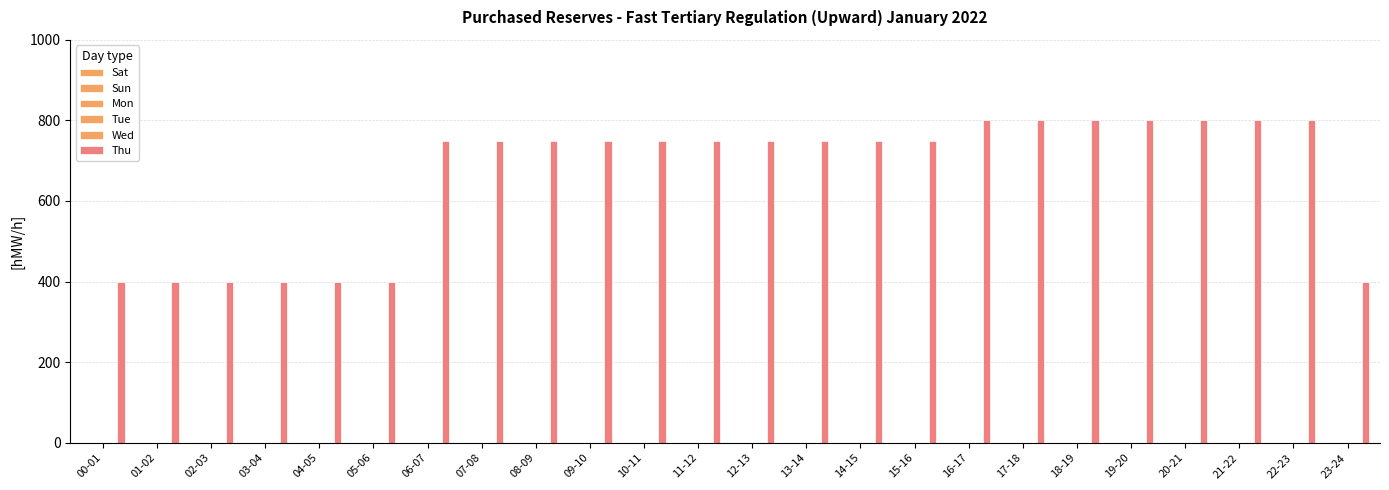

Reading left to right, extract all data points from this chart.

Sat: 00-01=0	01-02=0	02-03=0	03-04=0	04-05=0	05-06=0	06-07=0	07-08=0	08-09=0	09-10=0	10-11=0	11-12=0	12-13=0	13-14=0	14-15=0	15-16=0	16-17=0	17-18=0	18-19=0	19-20=0	20-21=0	21-22=0	22-23=0	23-24=0
Sun: 00-01=0	01-02=0	02-03=0	03-04=0	04-05=0	05-06=0	06-07=0	07-08=0	08-09=0	09-10=0	10-11=0	11-12=0	12-13=0	13-14=0	14-15=0	15-16=0	16-17=0	17-18=0	18-19=0	19-20=0	20-21=0	21-22=0	22-23=0	23-24=0
Mon: 00-01=0	01-02=0	02-03=0	03-04=0	04-05=0	05-06=0	06-07=0	07-08=0	08-09=0	09-10=0	10-11=0	11-12=0	12-13=0	13-14=0	14-15=0	15-16=0	16-17=0	17-18=0	18-19=0	19-20=0	20-21=0	21-22=0	22-23=0	23-24=0
Tue: 00-01=0	01-02=0	02-03=0	03-04=0	04-05=0	05-06=0	06-07=0	07-08=0	08-09=0	09-10=0	10-11=0	11-12=0	12-13=0	13-14=0	14-15=0	15-16=0	16-17=0	17-18=0	18-19=0	19-20=0	20-21=0	21-22=0	22-23=0	23-24=0
Wed: 00-01=0	01-02=0	02-03=0	03-04=0	04-05=0	05-06=0	06-07=0	07-08=0	08-09=0	09-10=0	10-11=0	11-12=0	12-13=0	13-14=0	14-15=0	15-16=0	16-17=0	17-18=0	18-19=0	19-20=0	20-21=0	21-22=0	22-23=0	23-24=0
Thu: 00-01=400	01-02=400	02-03=400	03-04=400	04-05=400	05-06=400	06-07=750	07-08=750	08-09=750	09-10=750	10-11=750	11-12=750	12-13=750	13-14=750	14-15=750	15-16=750	16-17=800	17-18=800	18-19=800	19-20=800	20-21=800	21-22=800	22-23=800	23-24=400